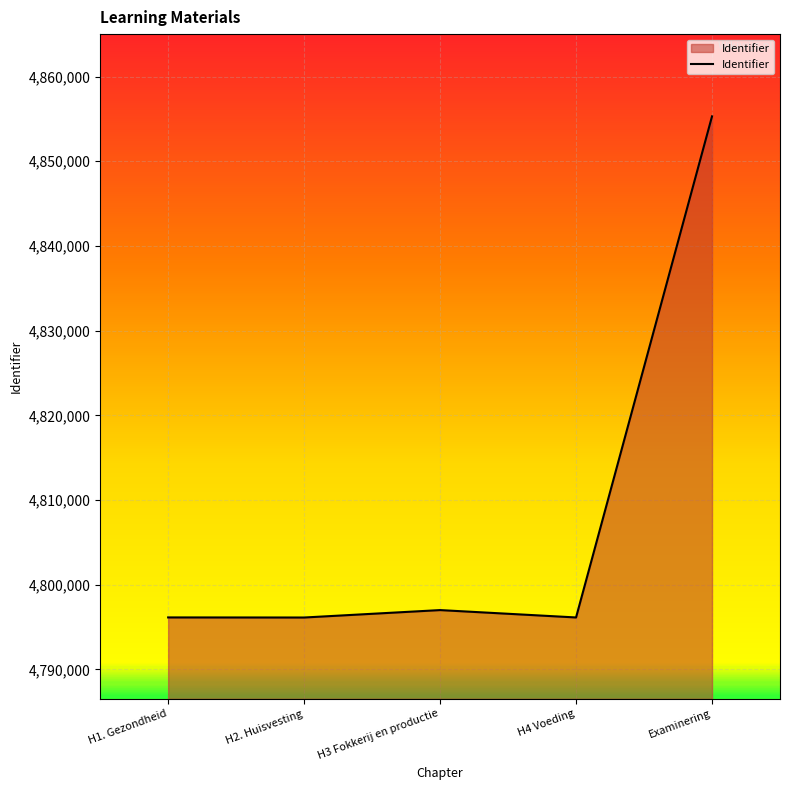

True or false: there are more than 2 points higher than both neighbors.

False